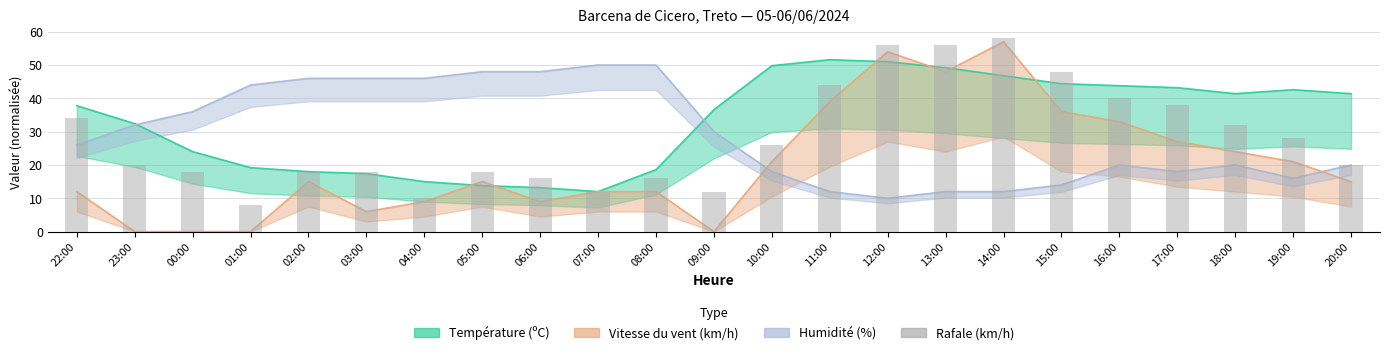

Reading left to right, what are all the values shown in this chart?

22:00=34	23:00=20	00:00=18	01:00=8	02:00=18	03:00=18	04:00=10	05:00=18	06:00=16	07:00=12	08:00=16	09:00=12	10:00=26	11:00=44	12:00=56	13:00=56	14:00=58	15:00=48	16:00=40	17:00=38	18:00=32	19:00=28	20:00=20